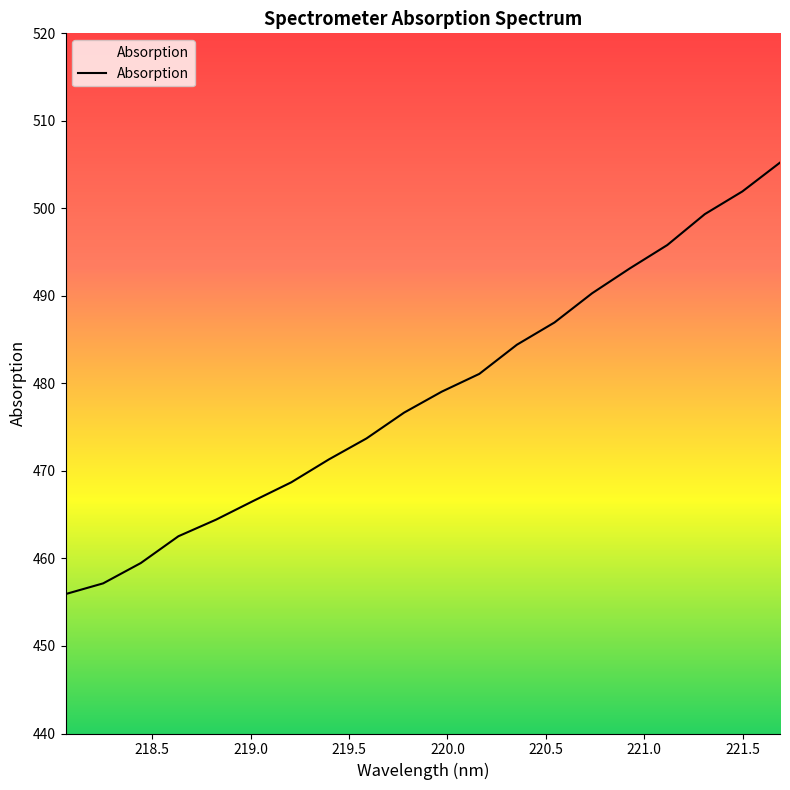

What is the greatest value displayed?

505.2